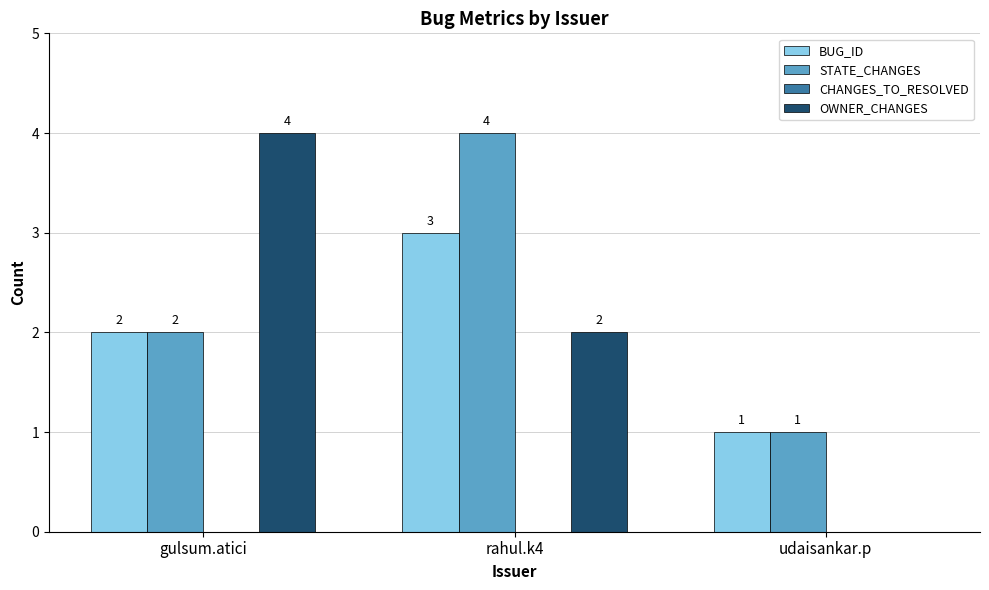

The value of OWNER_CHANGES at rahul.k4 is 2. True or false?

True